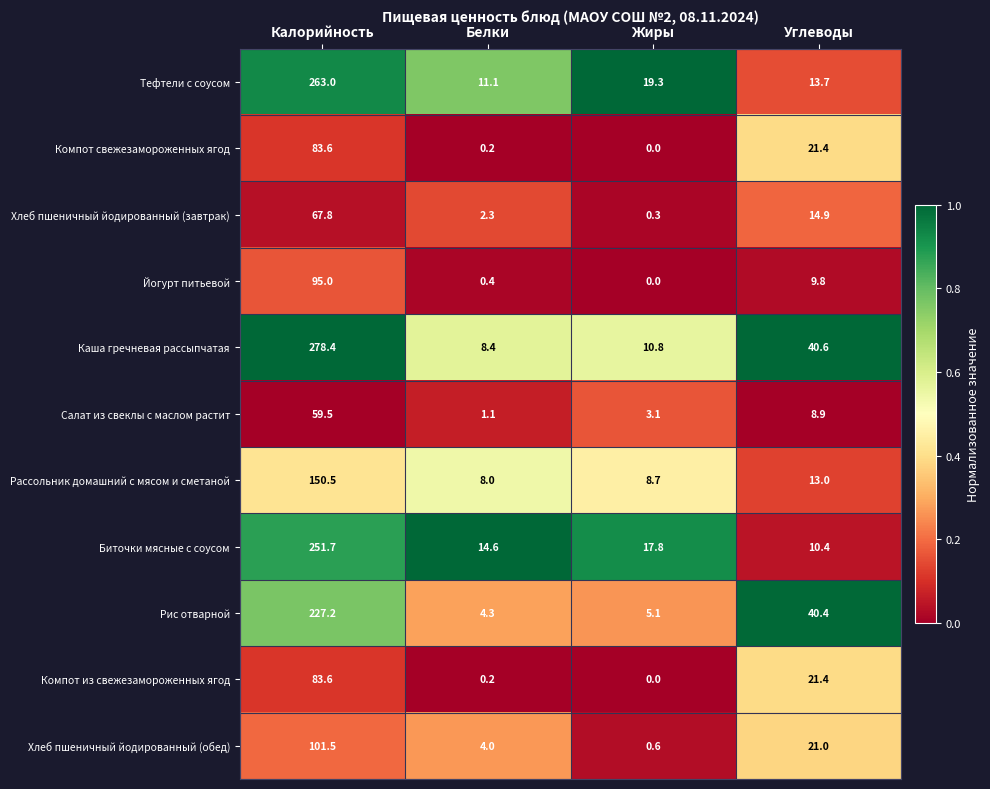

Read the Хлеб пшеничный йодированный (завтрак) value at Белки.

2.3